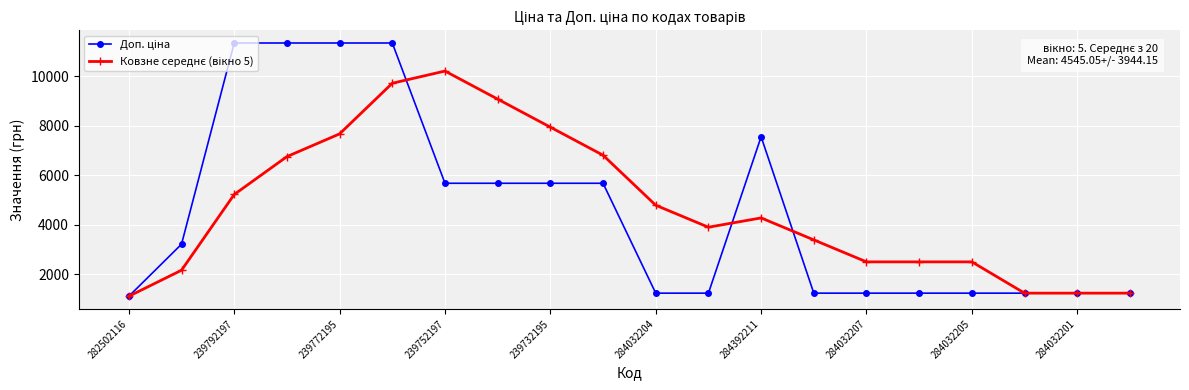

At how many categories does at least one series exceed 5541?

9